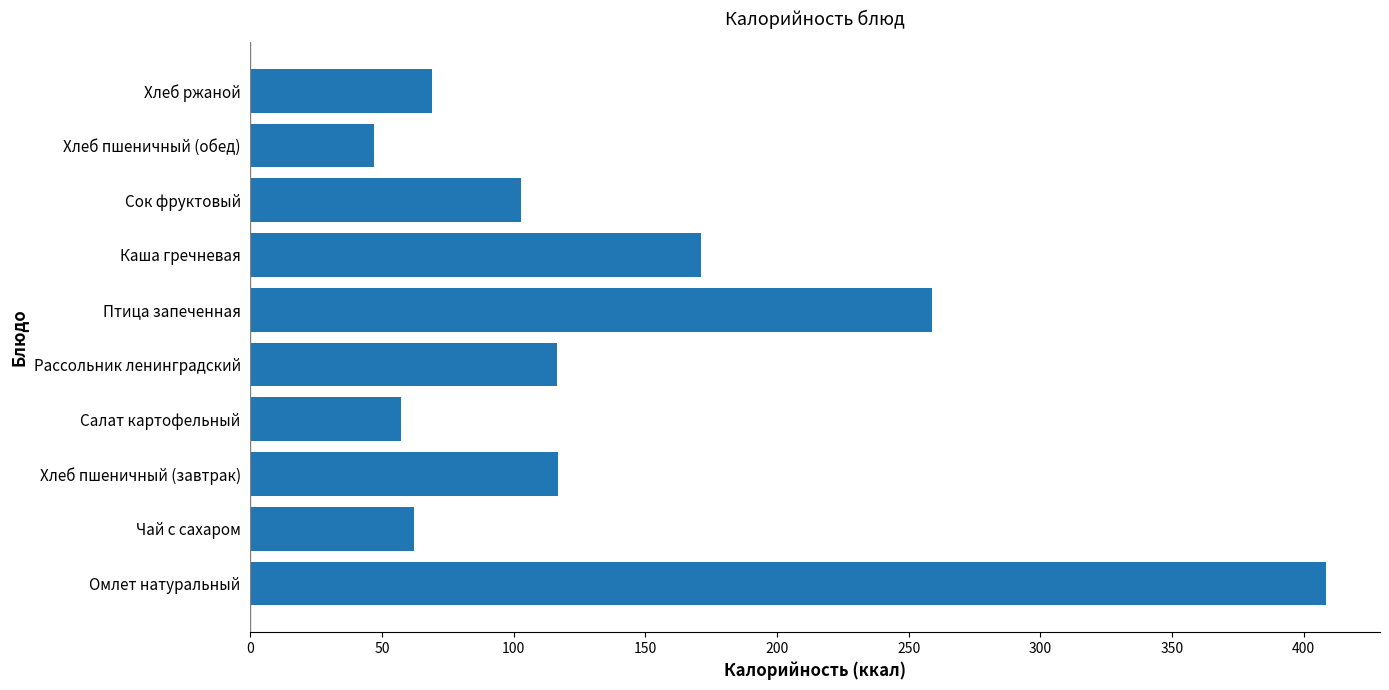

Are the bars grouped side by side (vs. stacked)?

No